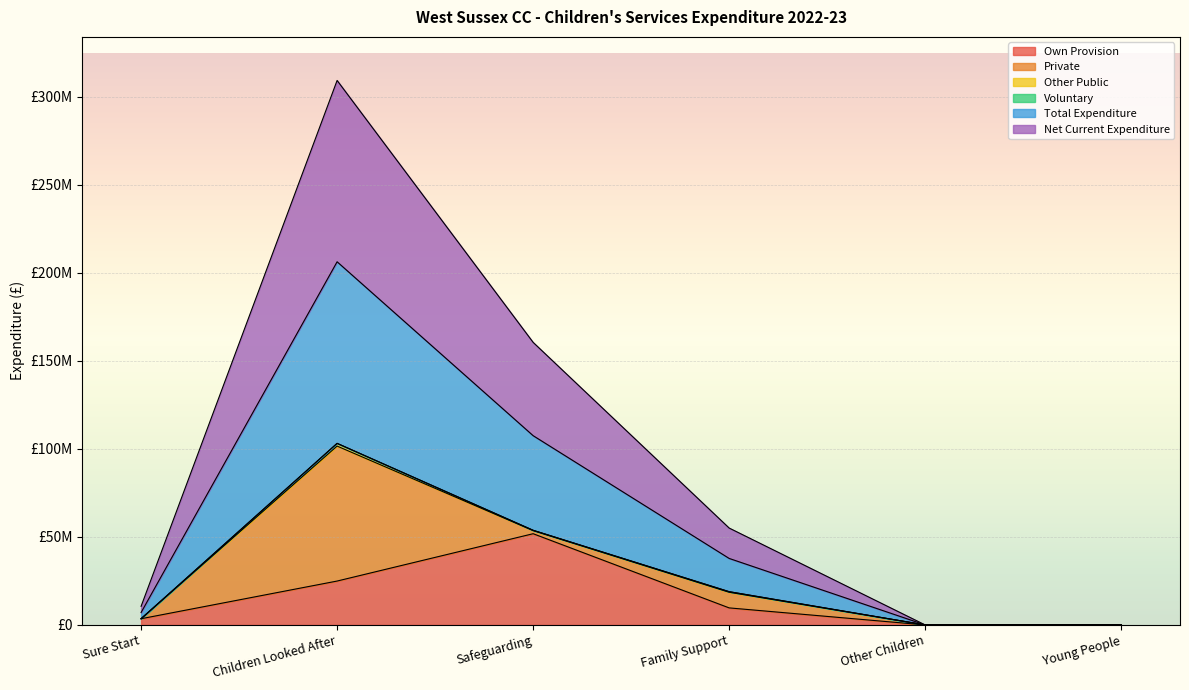

Does the chart display data point markers on the line(s)?

No